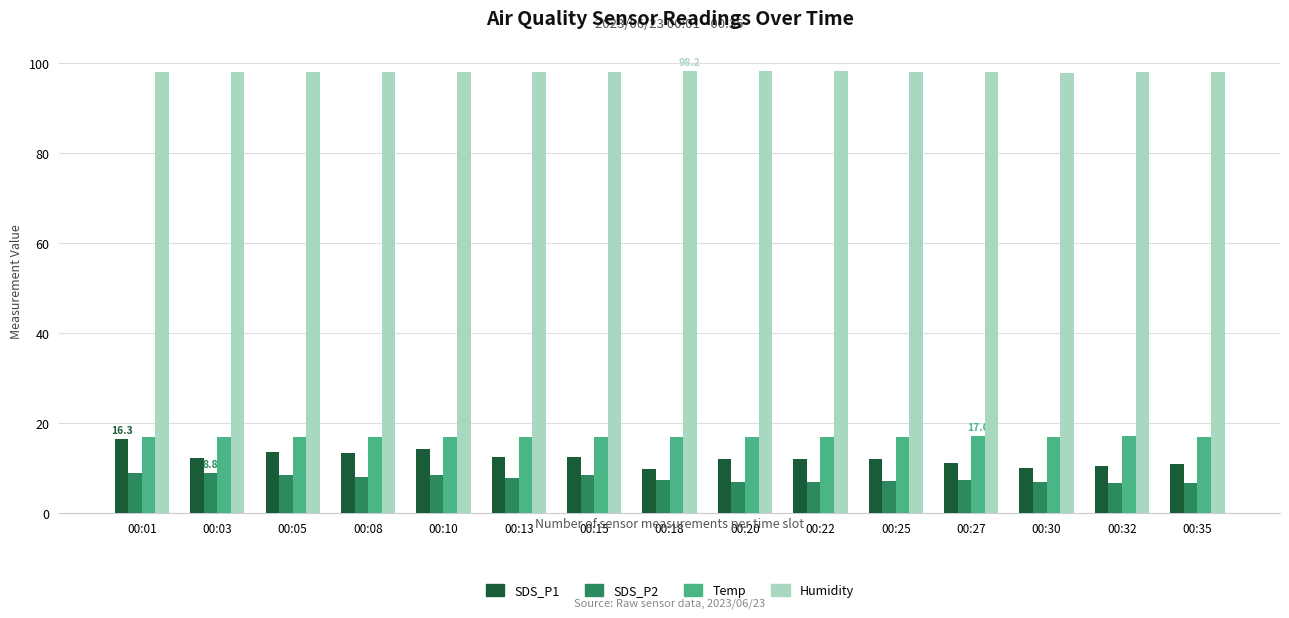

Which series has the largest range (max minus min)?

SDS_P1